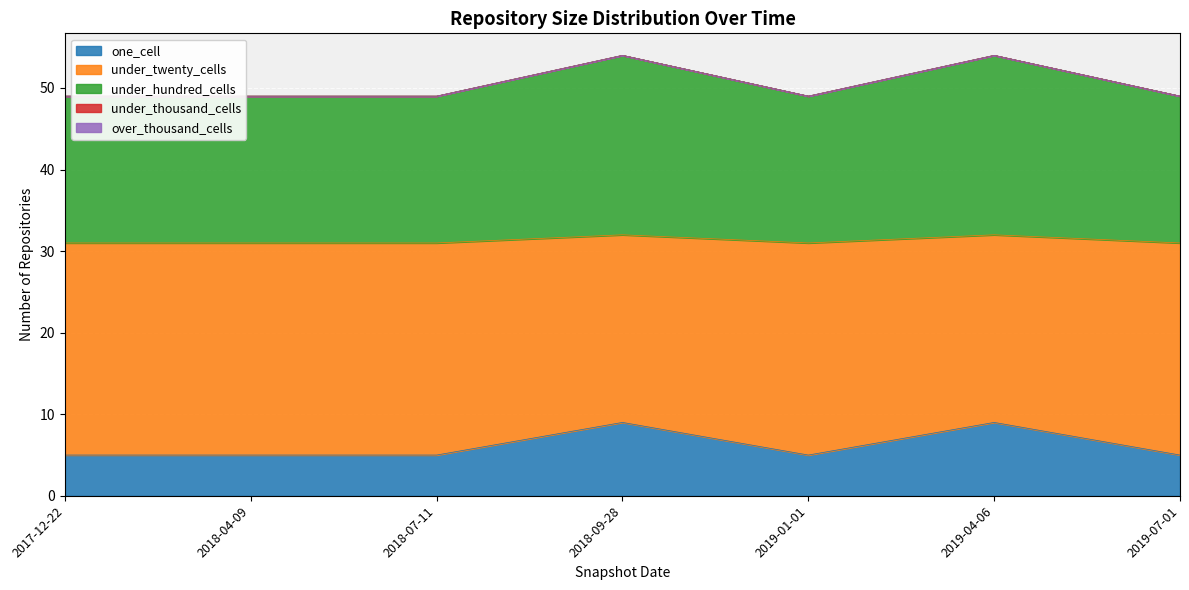

Between 2019-01-01 and 2019-04-06, which is larger?

2019-04-06